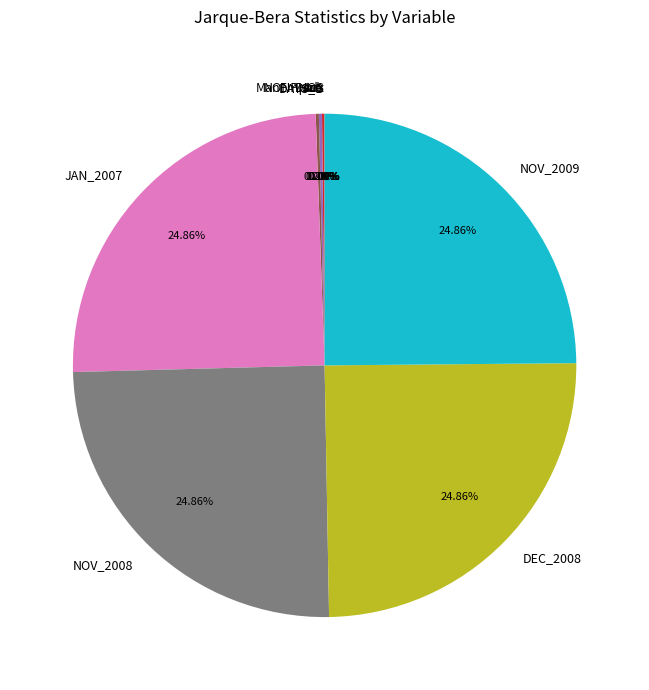

What percentage is the DEC_2008 slice, to the nearest percent?

25%